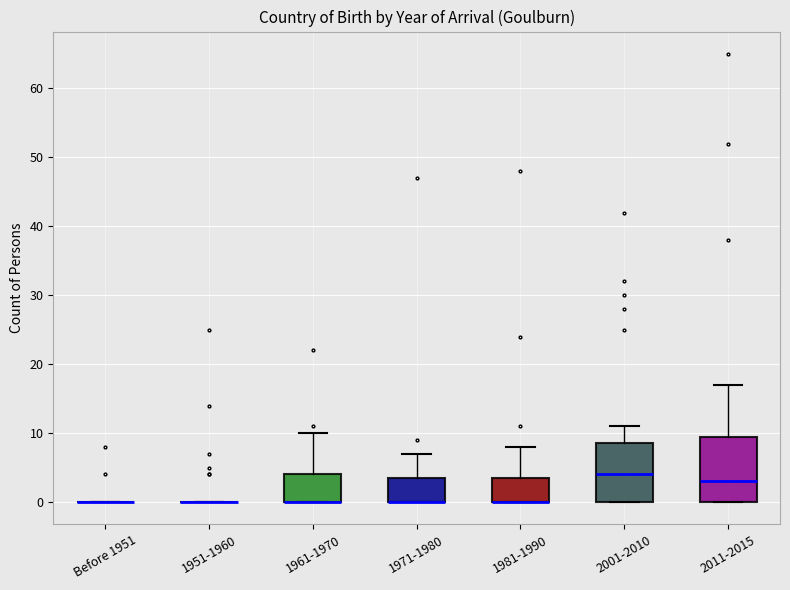

Reading left to right, transcribe this box plot: for each box, give where its median line is, the range the box spans, and where its two whiskers end, as read against the y-axis. The values are not printed on the chart, so give them approximately, as read against the axis.

Before 1951: box collapsed to a line at 0, whiskers 0 to 0
1951-1960: box collapsed to a line at 0, whiskers 0 to 0
1961-1970: median 0 (drawn on the box's lower edge), box 0 to 4, whiskers 0 to 10
1971-1980: median 0 (drawn on the box's lower edge), box 0 to 4, whiskers 0 to 7
1981-1990: median 0 (drawn on the box's lower edge), box 0 to 4, whiskers 0 to 8
2001-2010: median 4, box 0 to 9, whiskers 0 to 11
2011-2015: median 3, box 0 to 10, whiskers 0 to 17